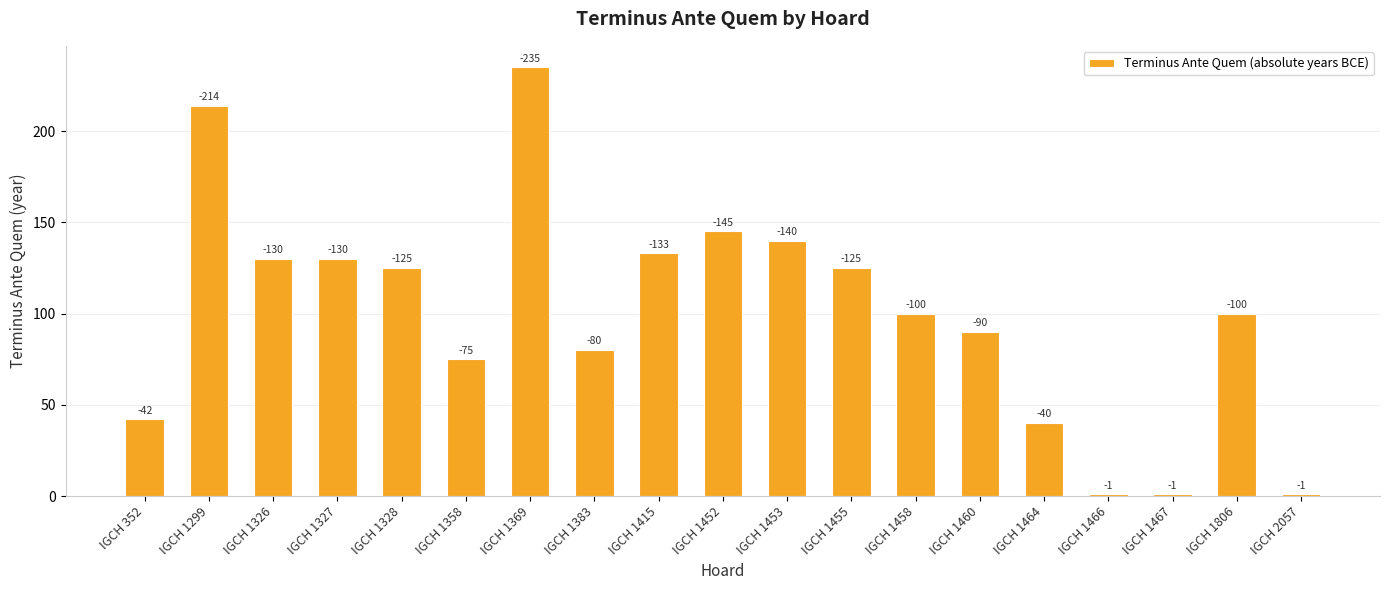

Which category has the lowest value across all series?

IGCH 1466